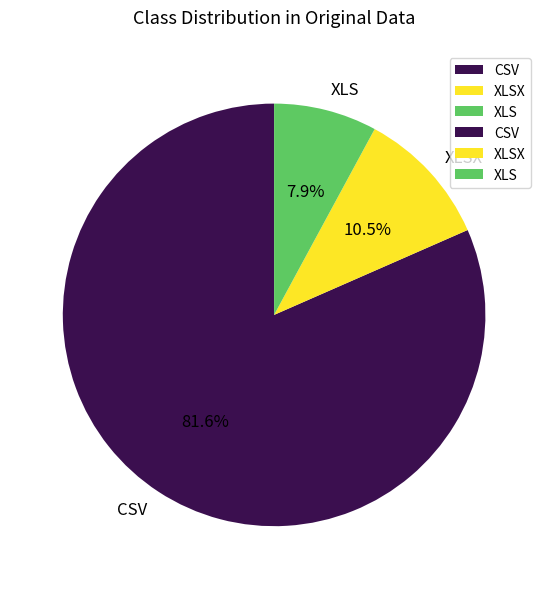

Do XLSX and CSV together represent more than half of the pie?

Yes